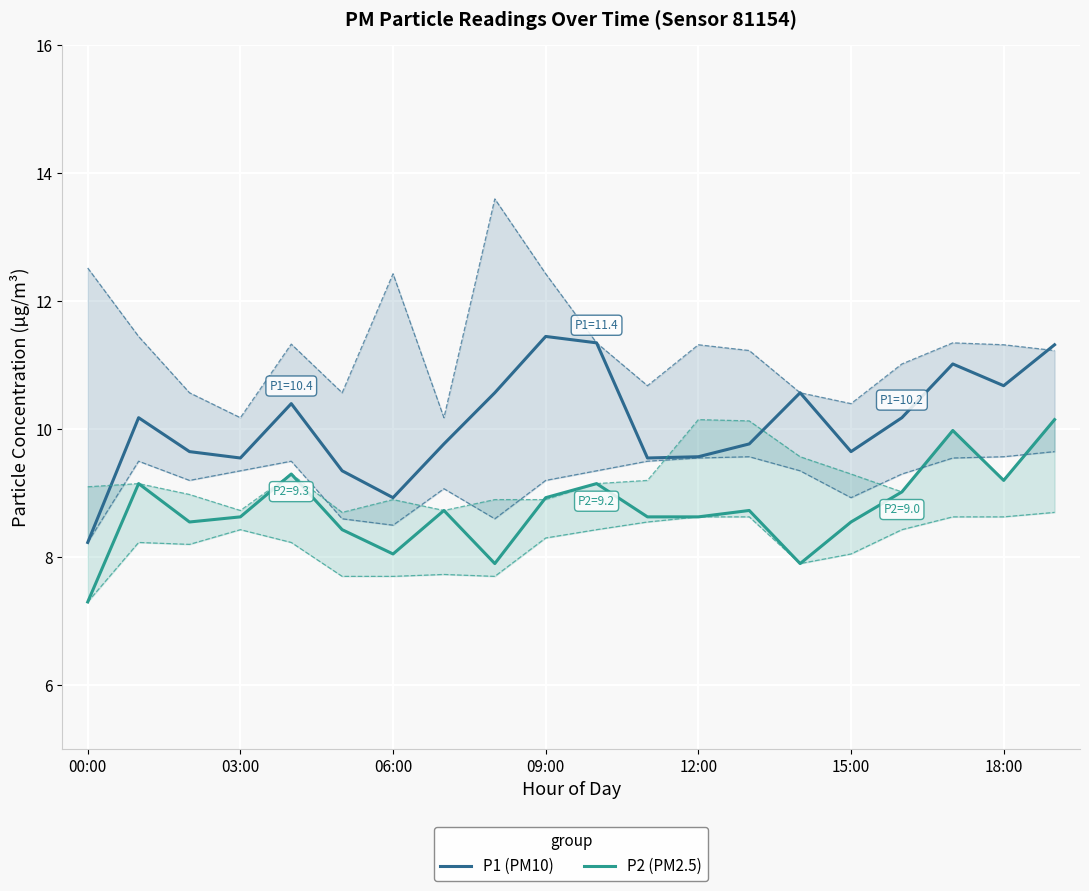

Which series has the widest spread of values?

P1 (PM10)